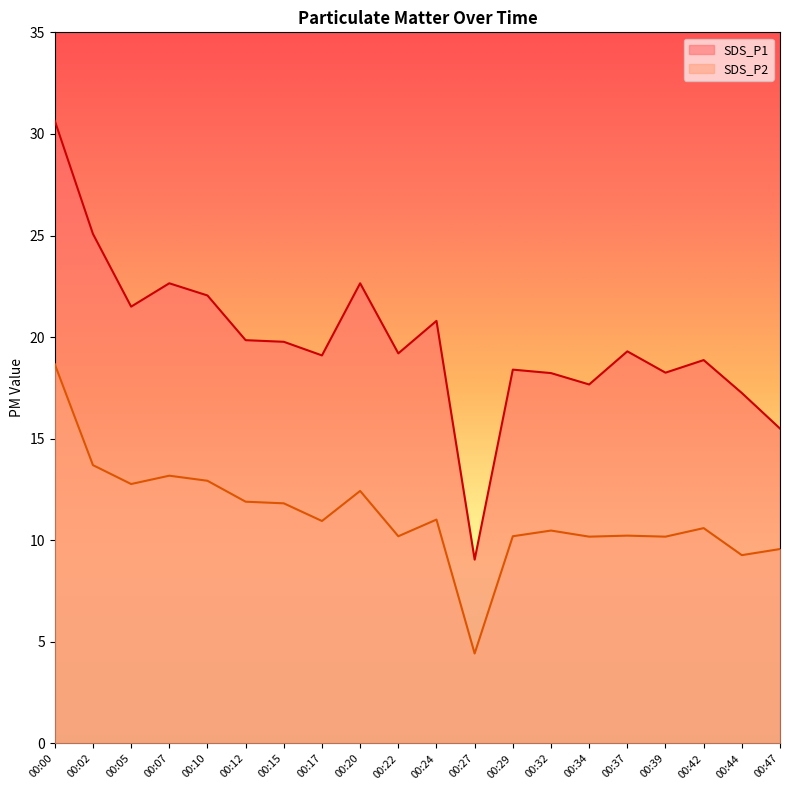

Which has a higher value, 00:34 or 00:12?

00:12